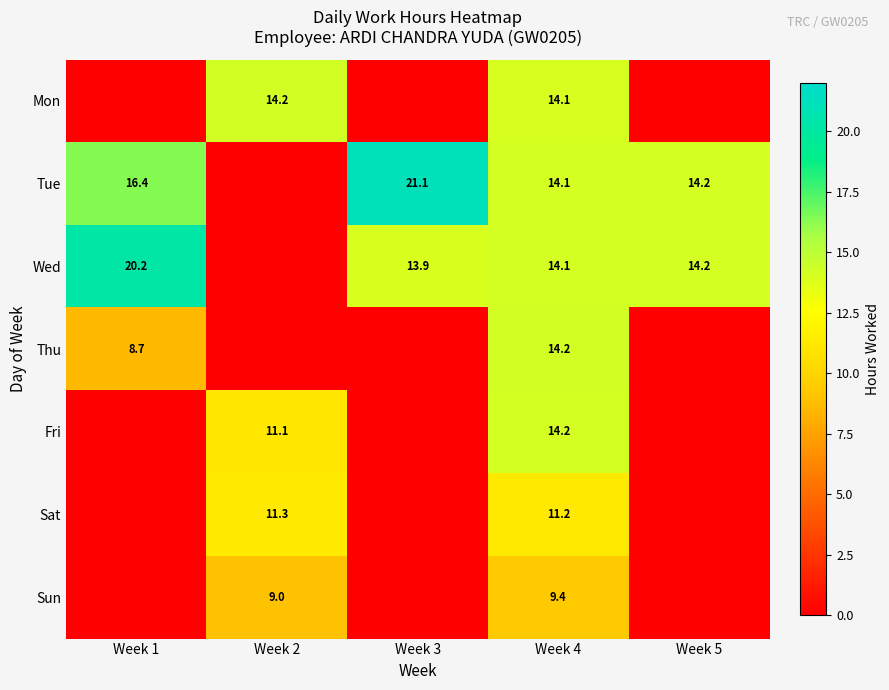

True or false: Fri has a value of 22.8 at Week 4.

False